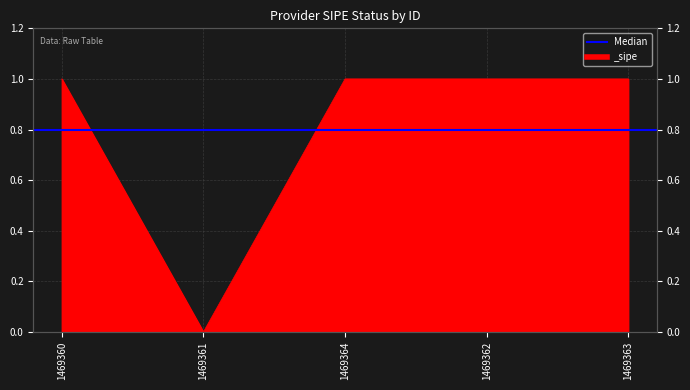

Which has a higher value, 1469363 or 1469362?

1469363